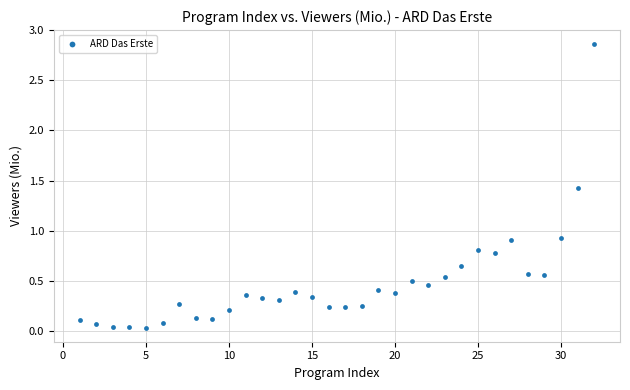

What is the range of Y values (max minus min)?

2.8